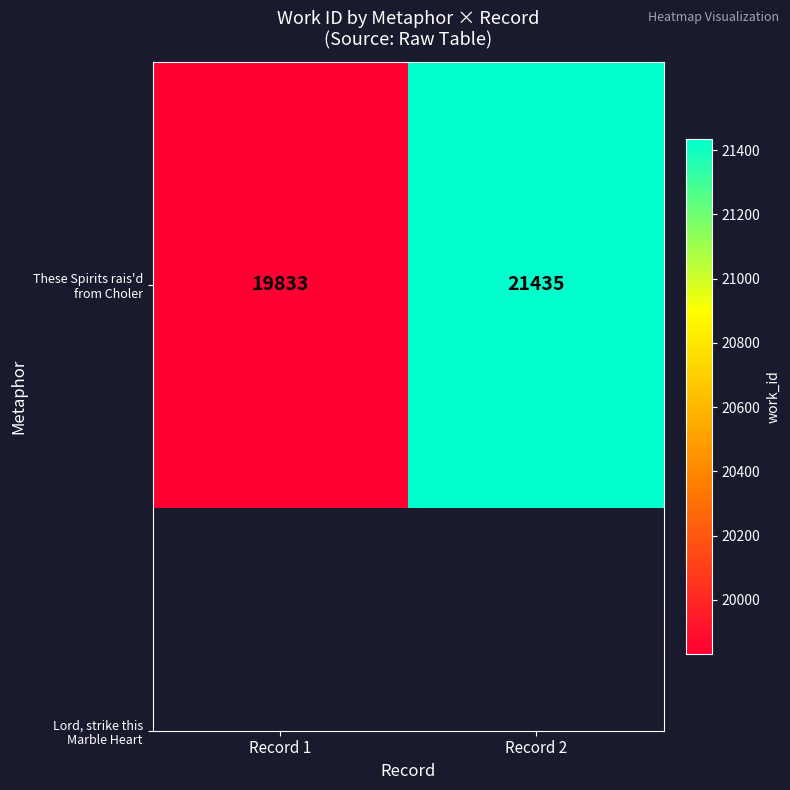

Which category has the highest value across all series?

Record 2